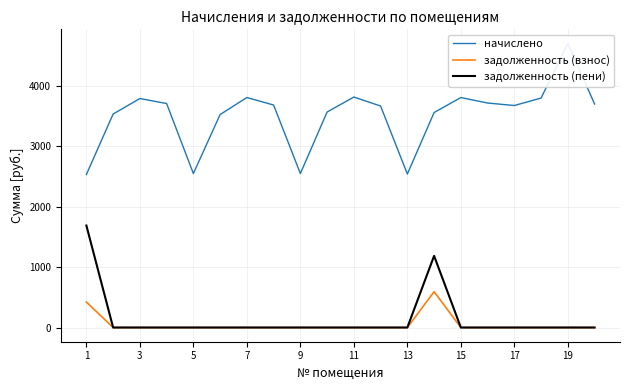

How many positive values does the задолженность (взнос) series have?

2